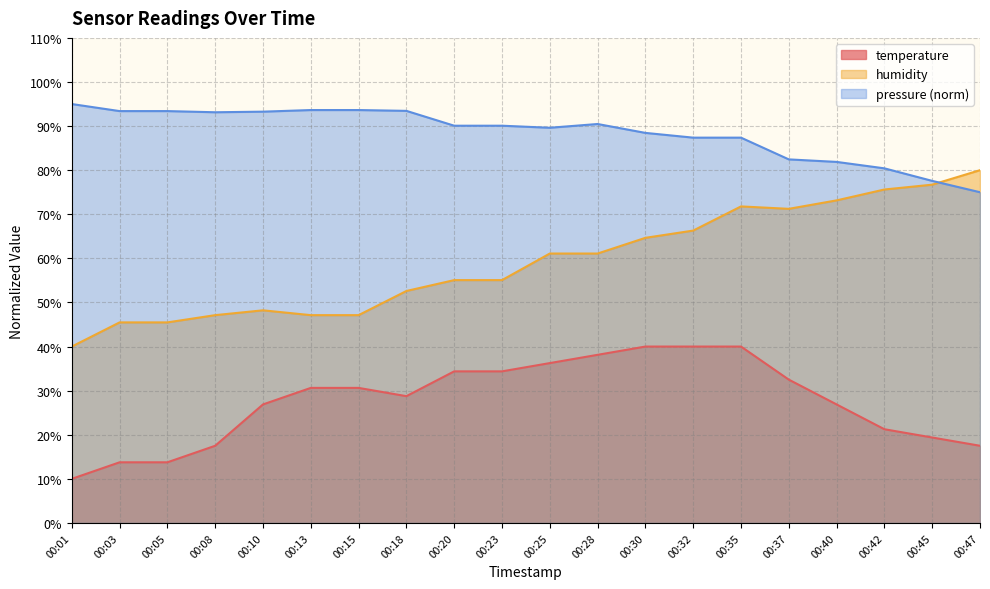

Which category has the highest value in the pressure series?

00:01